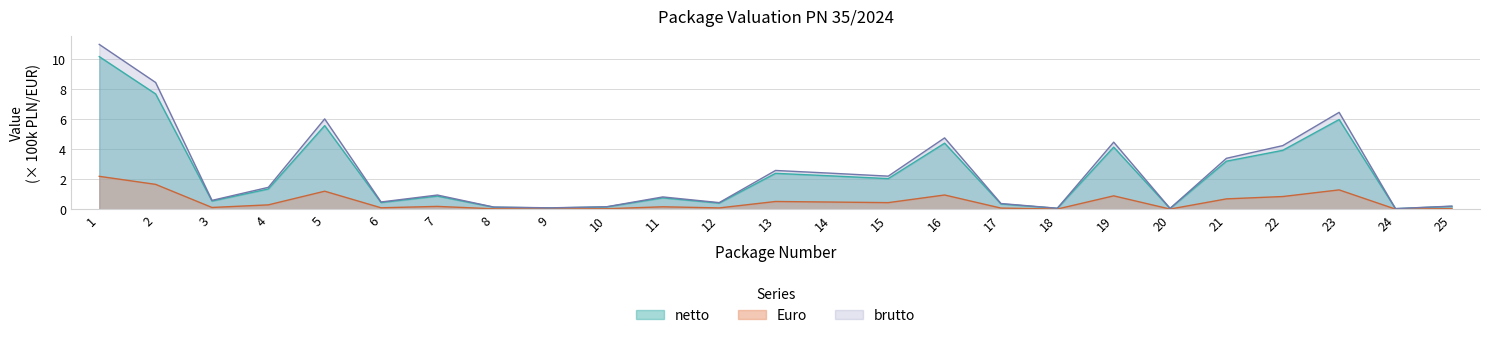

How many interior local valleys does the brutto series have?

8